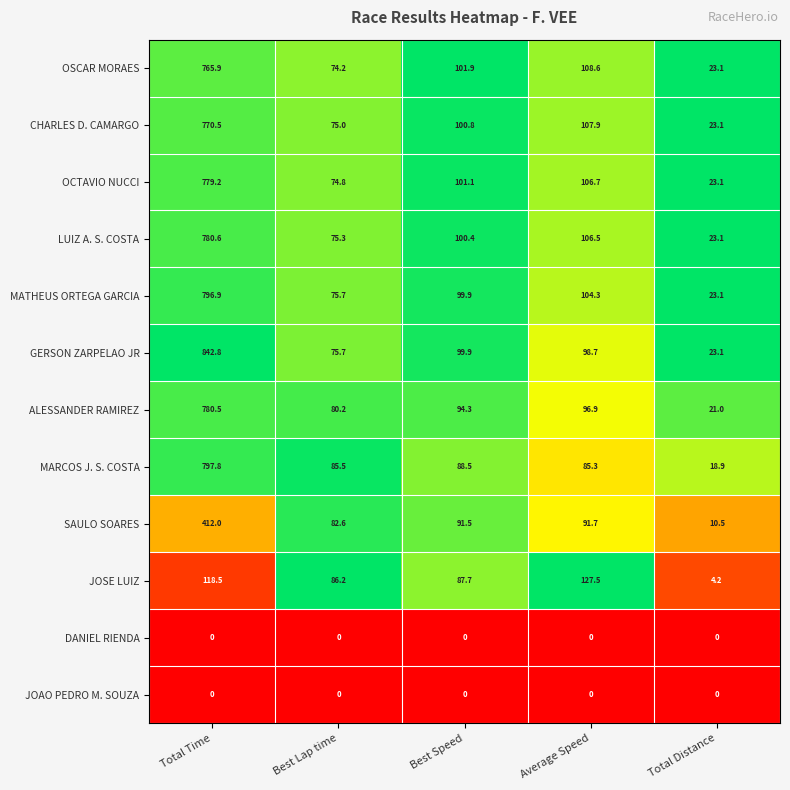

What value does the MATHEUS ORTEGA GARCIA series have at Average Speed?

104.3